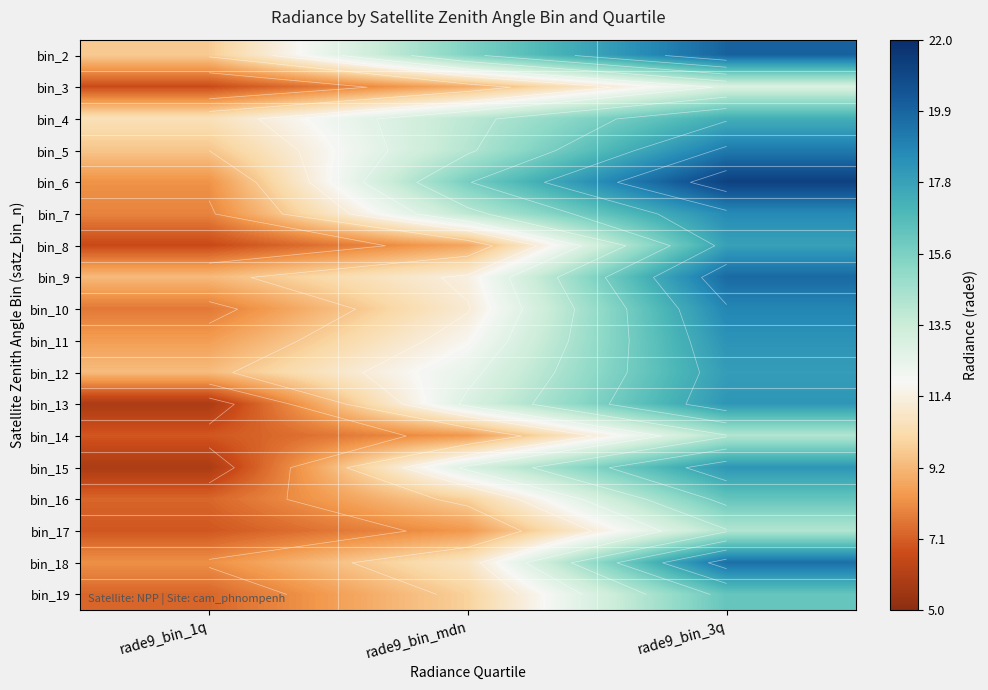

At which label does bin_8 reach its minimum?

rade9_bin_1q